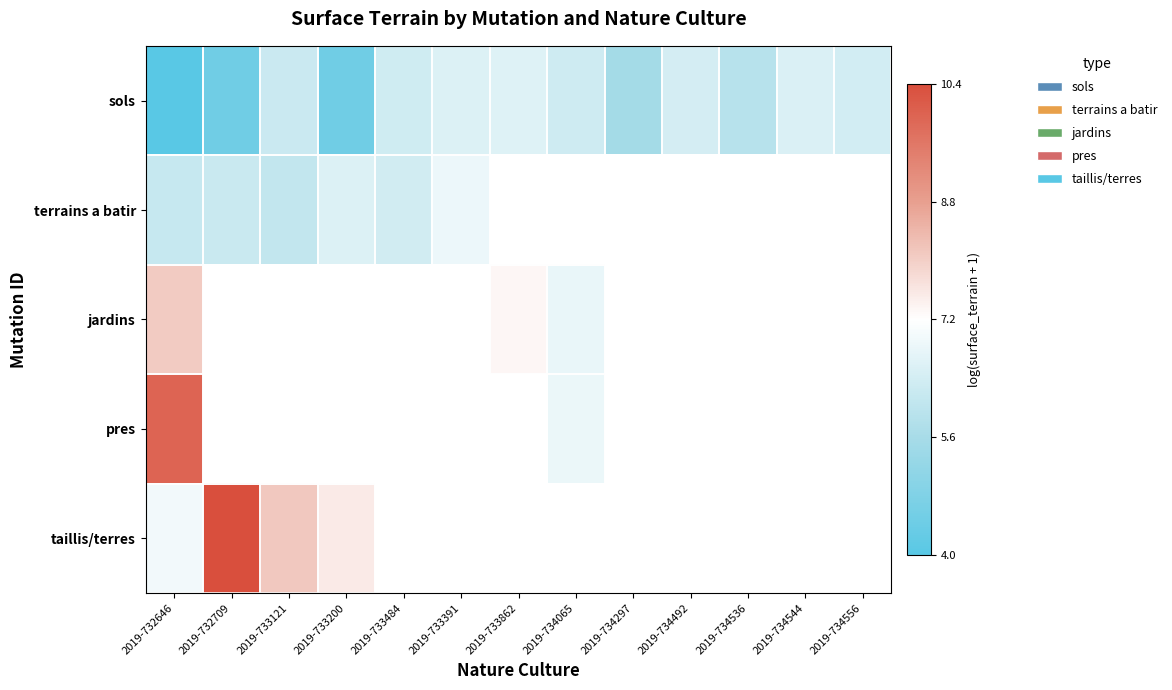

What is the average value of the sols series?

5.8